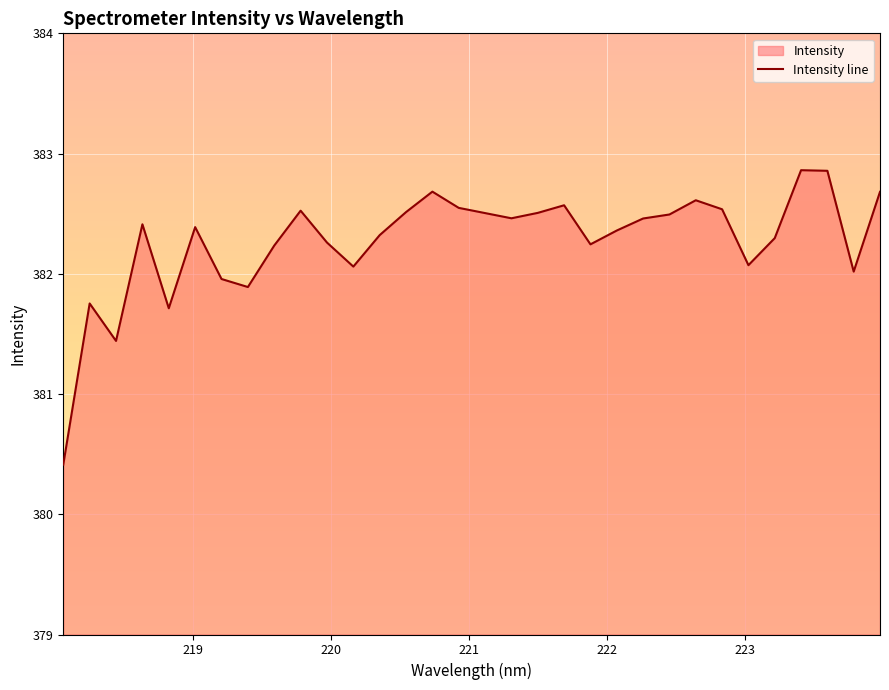

How many lines are shown in the chart?

1